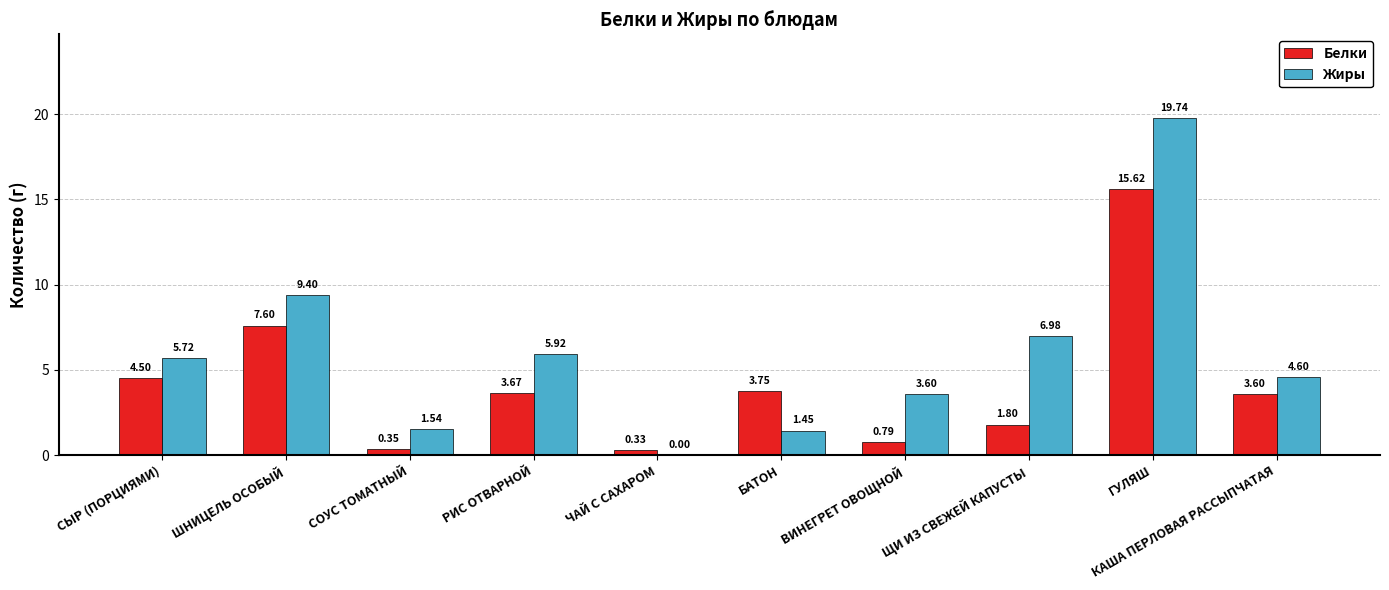

At which category is the sum across all series the highest?

ГУЛЯШ